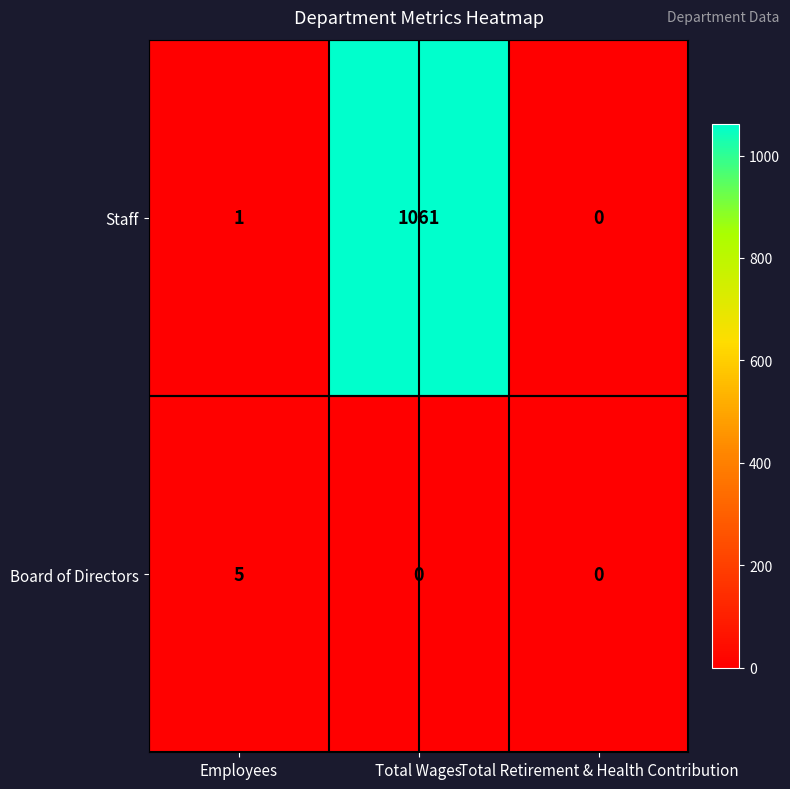

At how many categories does at least one series exceed 789?

1